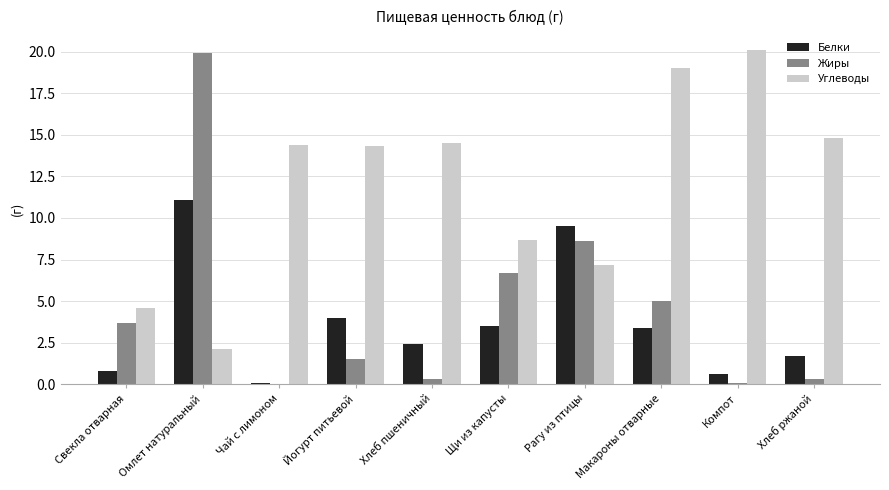

What is the difference between the Белки values at Чай с лимоном and Йогурт питьевой?

3.9